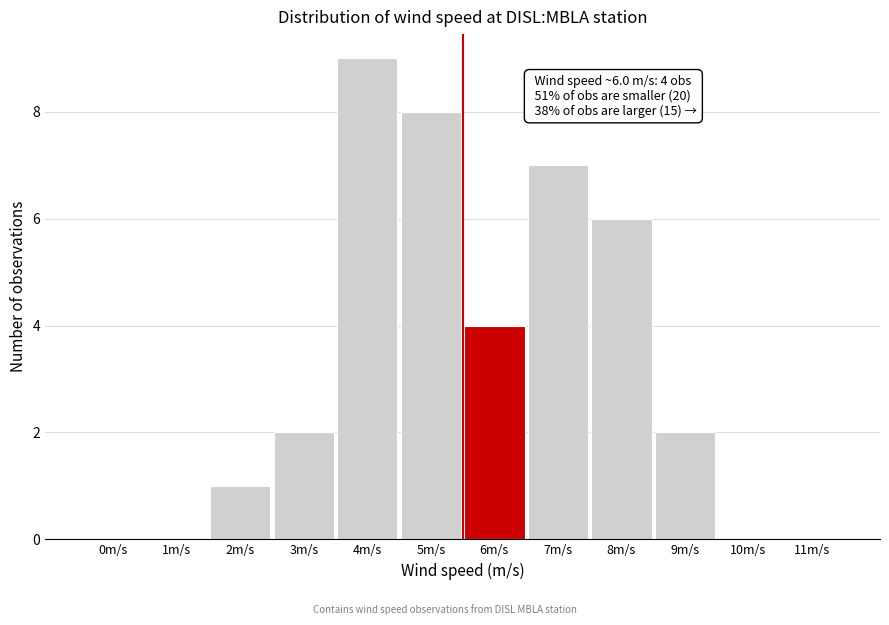

Reading left to right, list all the values displayed in this chart.

0m/s=0	1m/s=0	2m/s=1	3m/s=2	4m/s=9	5m/s=8	6m/s=4	7m/s=7	8m/s=6	9m/s=2	10m/s=0	11m/s=0